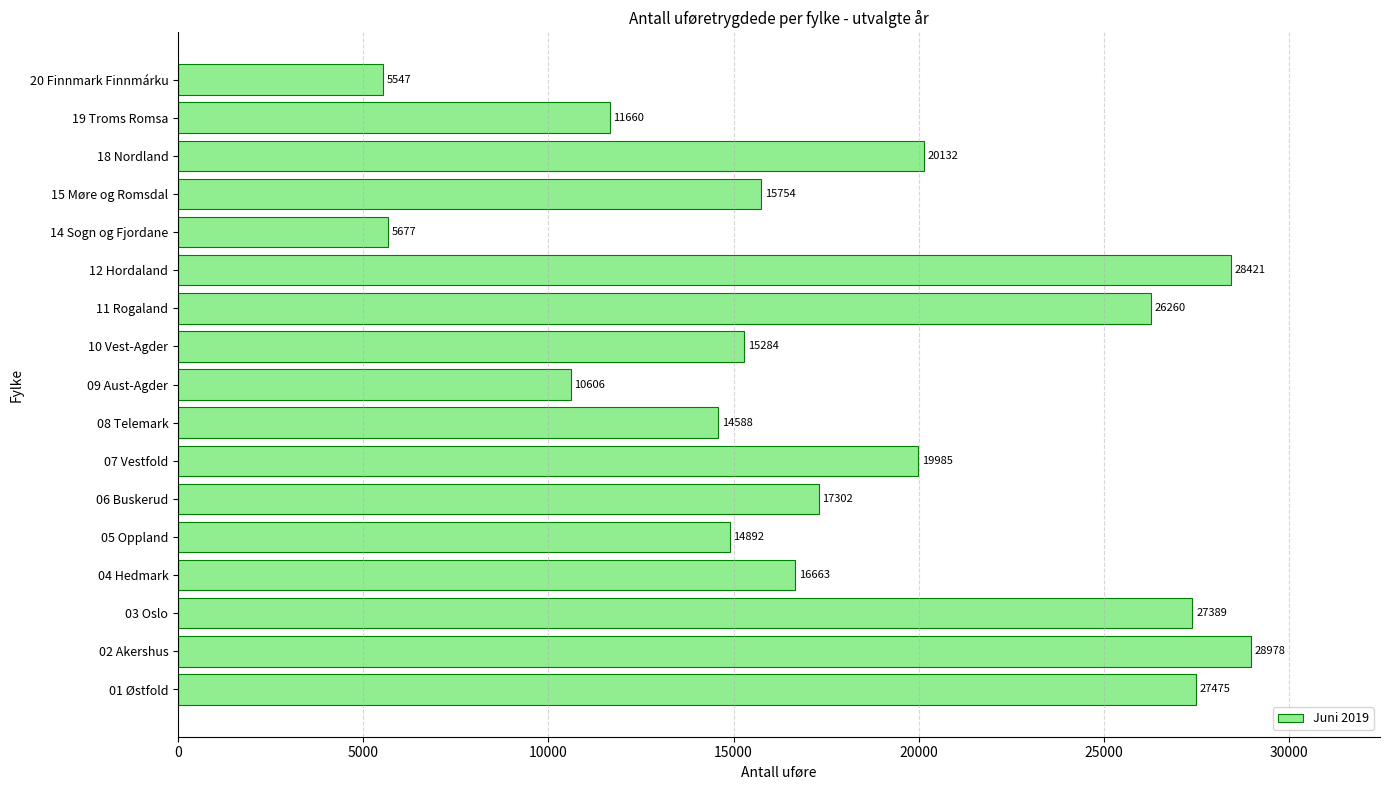

Rank the categories by value from lowest to highest.

20 Finnmark Finnmárku, 14 Sogn og Fjordane, 09 Aust-Agder, 19 Troms Romsa, 08 Telemark, 05 Oppland, 10 Vest-Agder, 15 Møre og Romsdal, 04 Hedmark, 06 Buskerud, 07 Vestfold, 18 Nordland, 11 Rogaland, 03 Oslo, 01 Østfold, 12 Hordaland, 02 Akershus